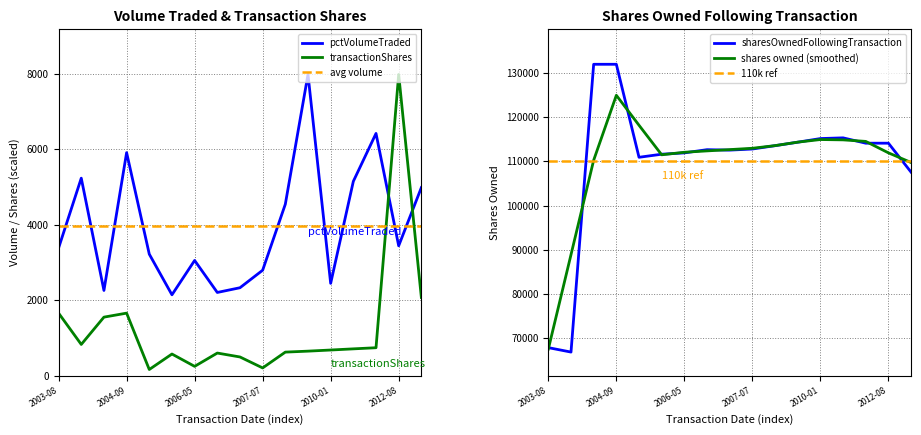

What position from the right is 2006-01-19?

12